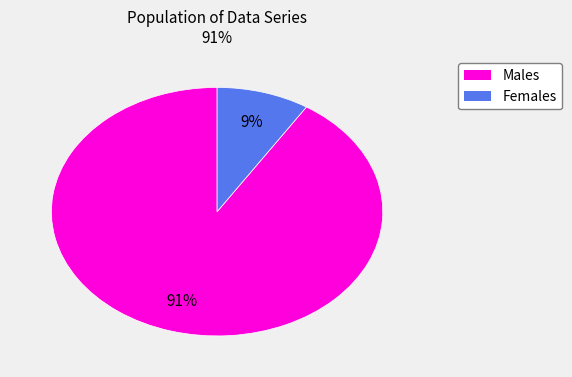

To the nearest percent, what is the difference between the largest and smallest slice percentages?

82%